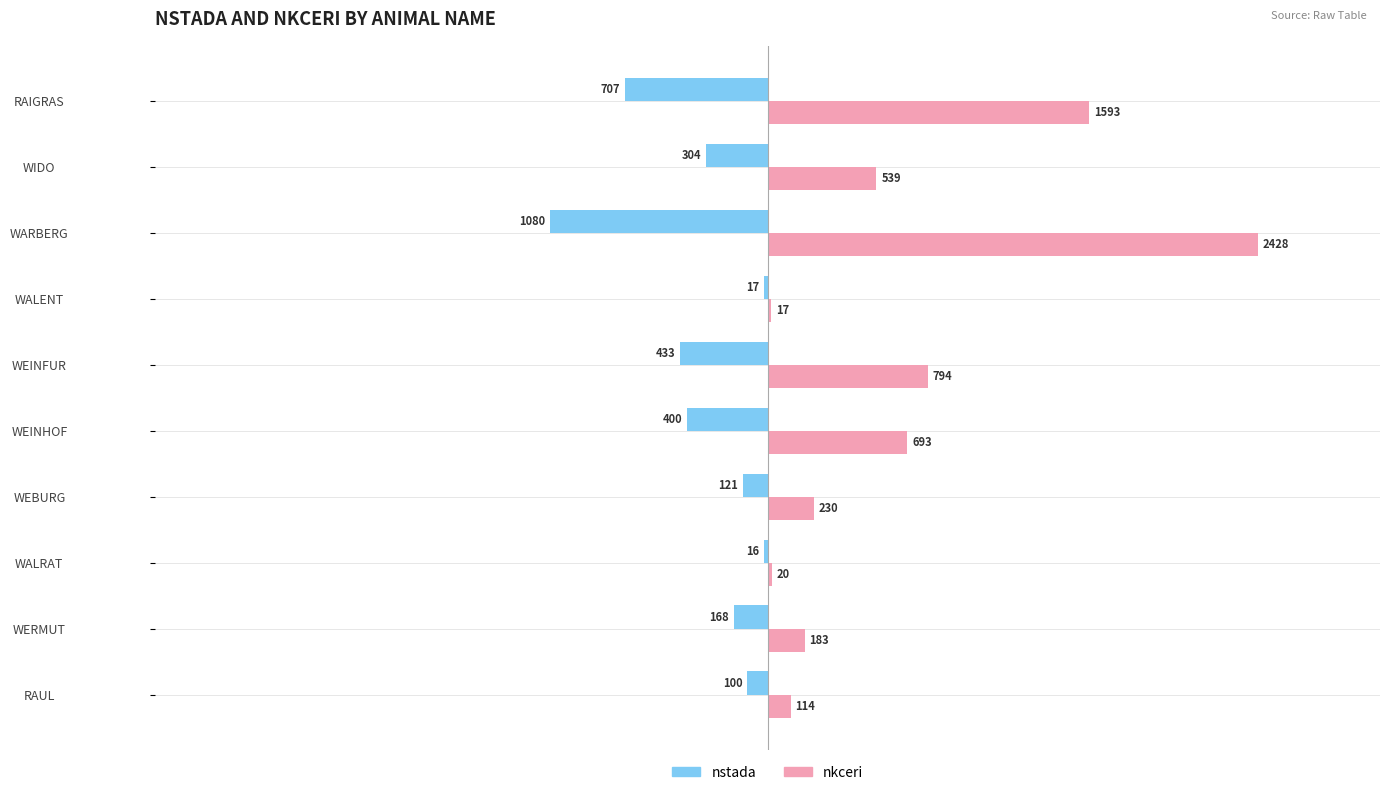

Is the value of nkceri at WERMUT greater than the value of nstada at WEINHOF?

Yes